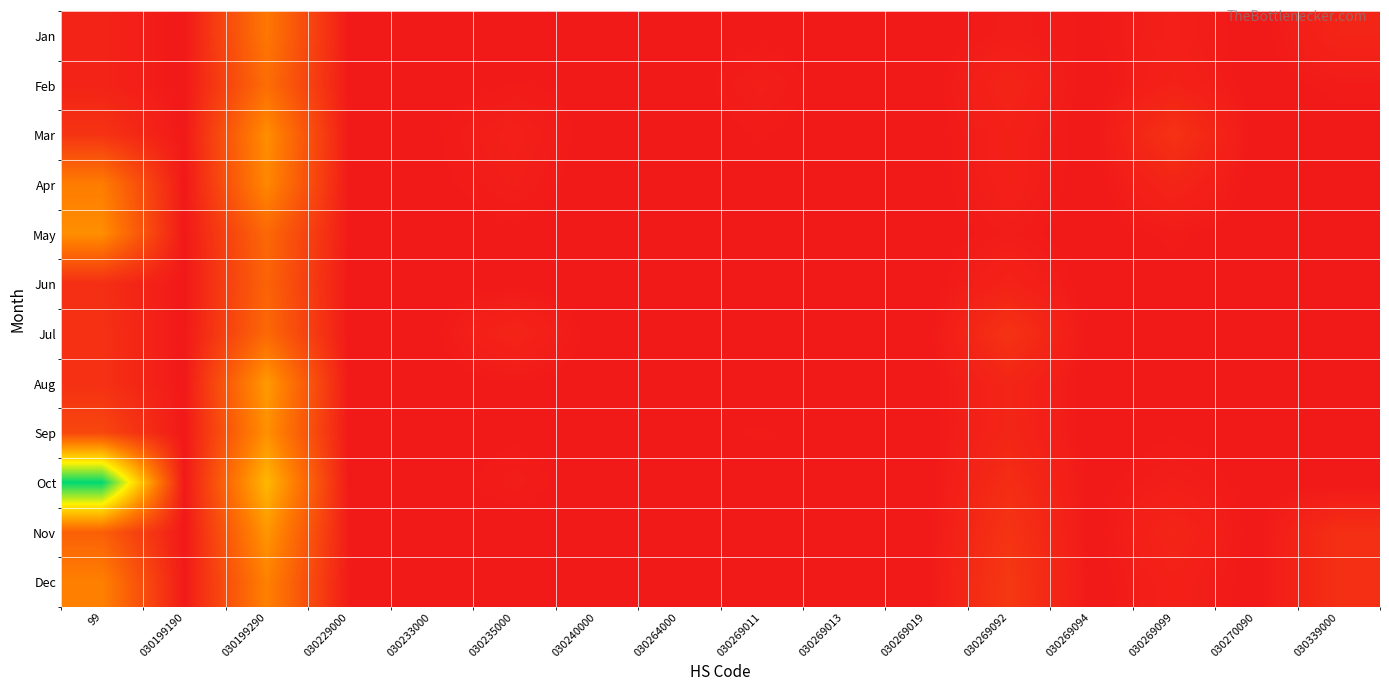

Which series has the largest total across all categories?

Oct